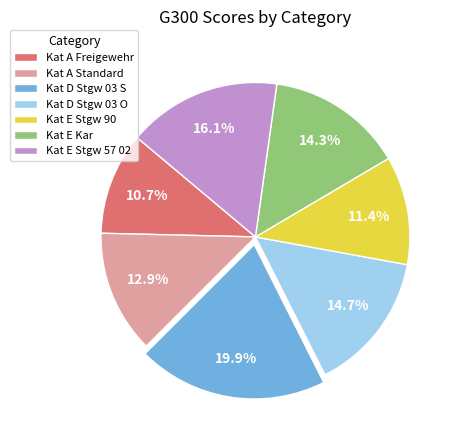

To the nearest percent, what is the difference between the Kat D Stgw 03 S and Kat A Freigewehr slice percentages?

9%